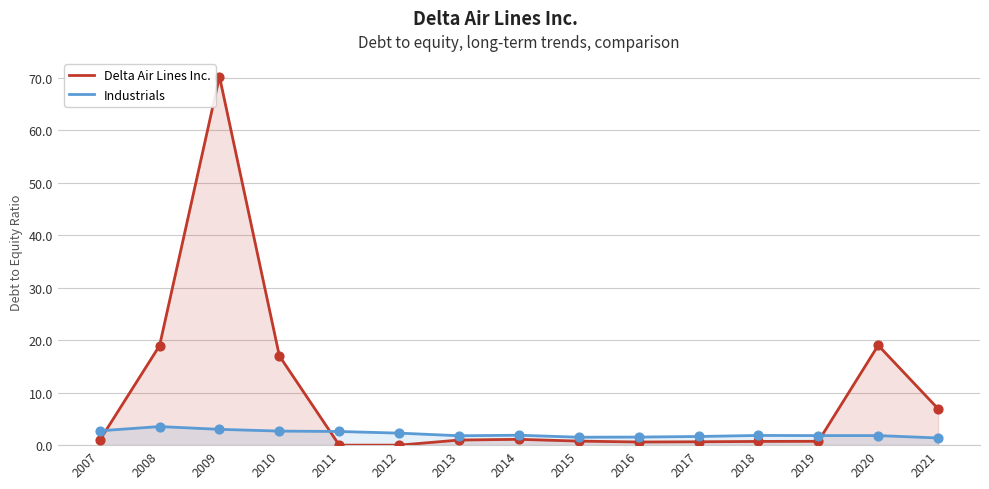

Which series has the largest total across all categories?

Delta Air Lines Inc.